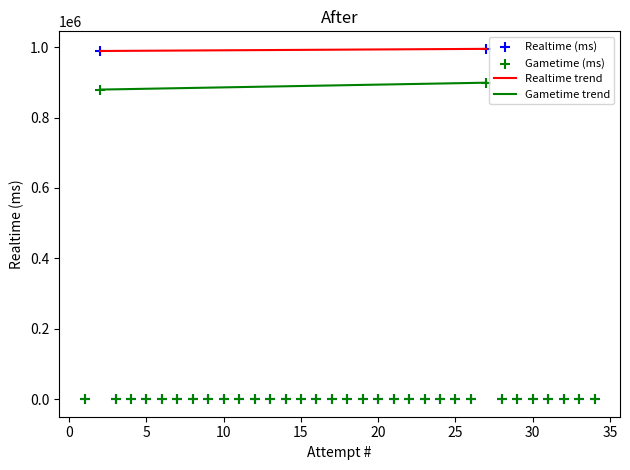

Across all series, what Y value is closest to 497508?

879350